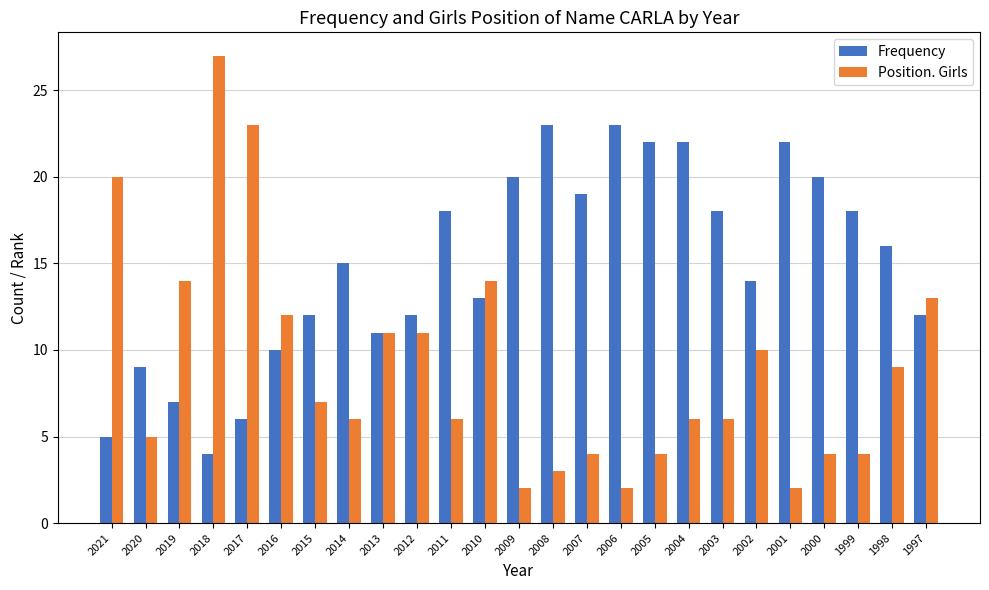

What is the sum of the Frequency values at 2006 and 2018?

27